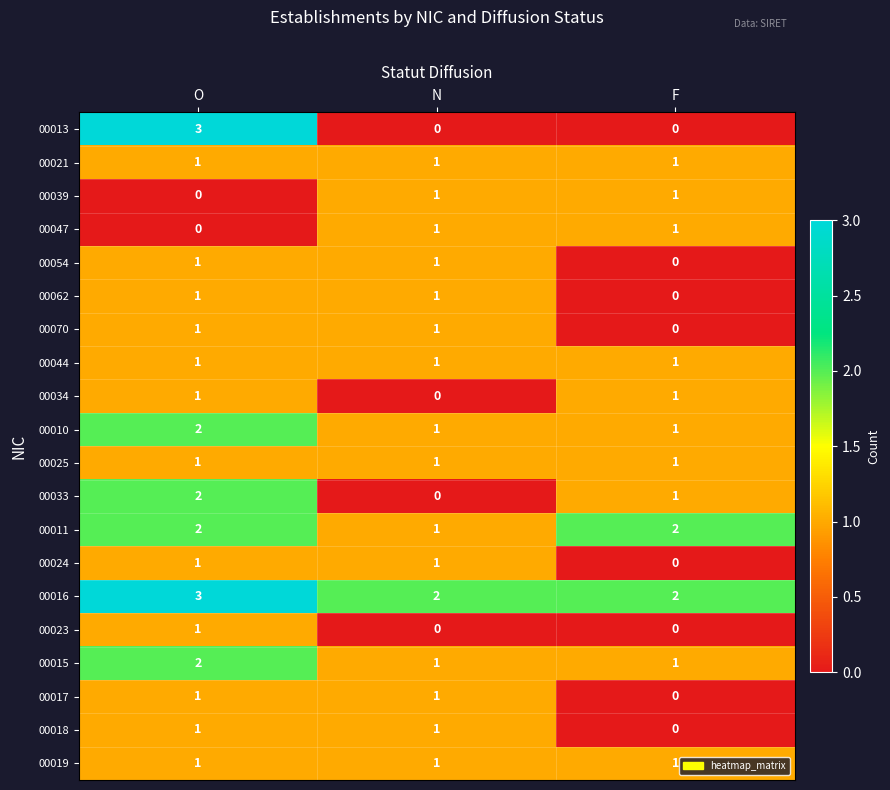

How many categories are shown in the chart?

3